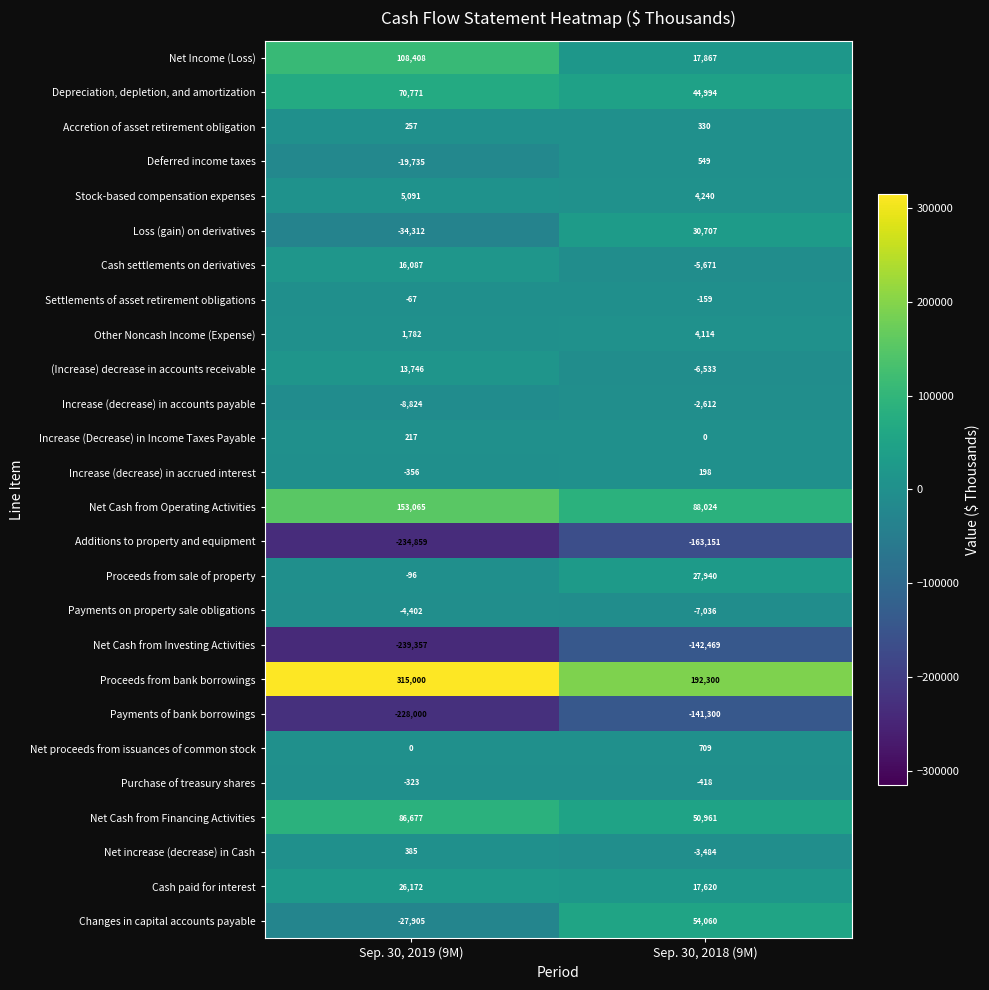

Which series has the widest spread of values?

Proceeds from bank borrowings